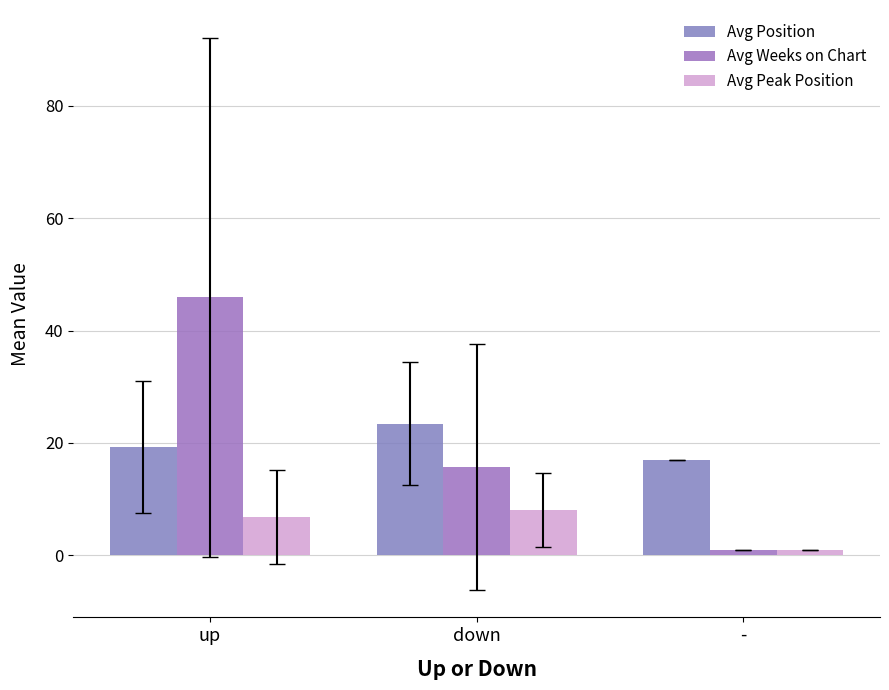

Which has a higher value, down or -?

down